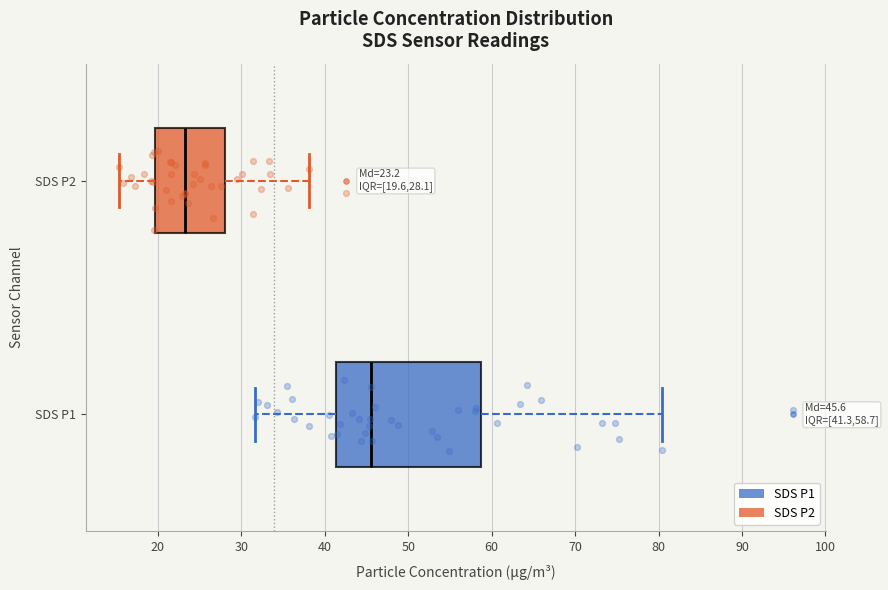

Which box has the furthest to the left median line?

SDS P2